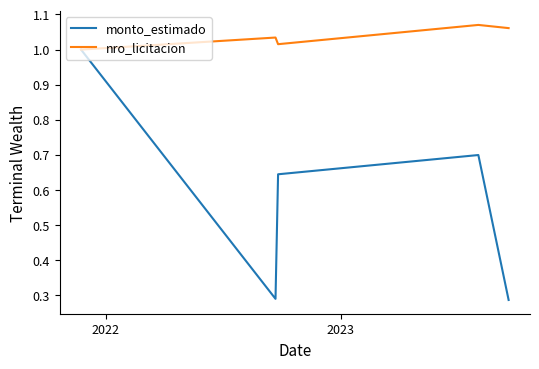

List the series in order of their overall mean, highest first.

nro_licitacion, monto_estimado